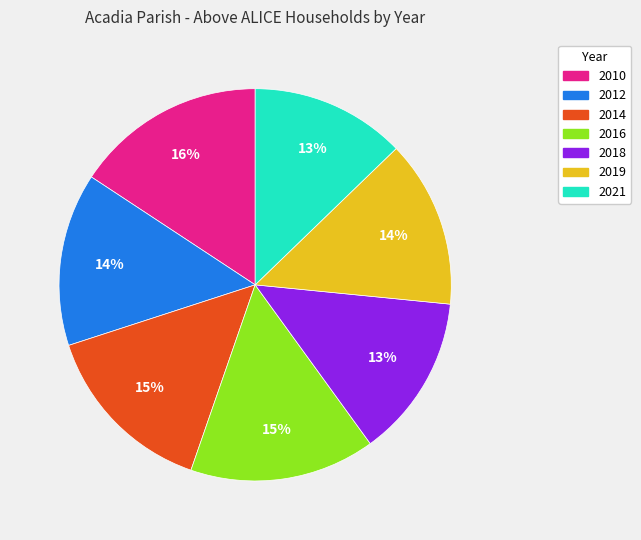

Combined, do 2010 and 2012 account for over 50%?

No